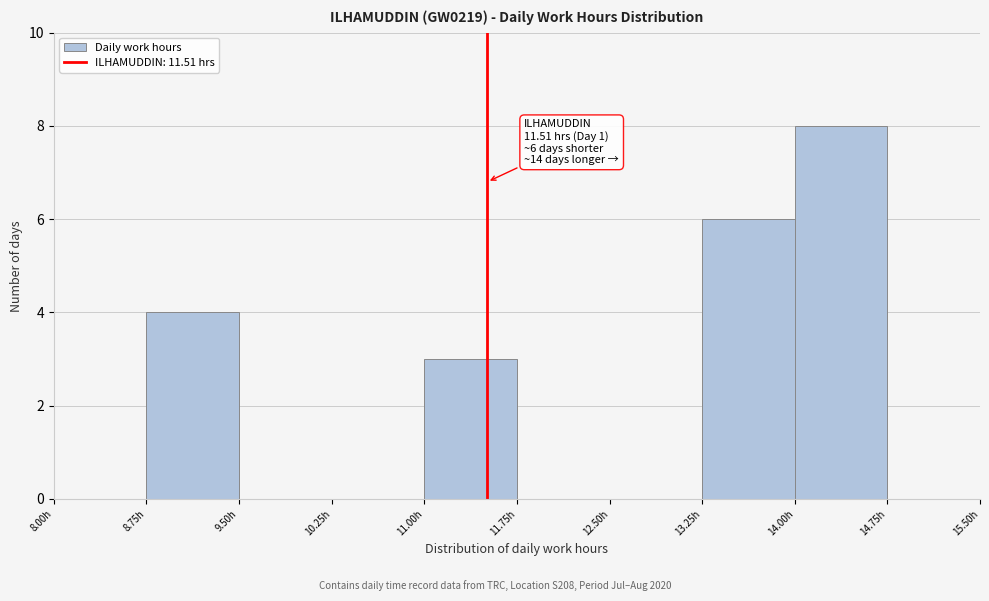

Over which range of the x-axis is the bar tallest?

14.00 to 14.75